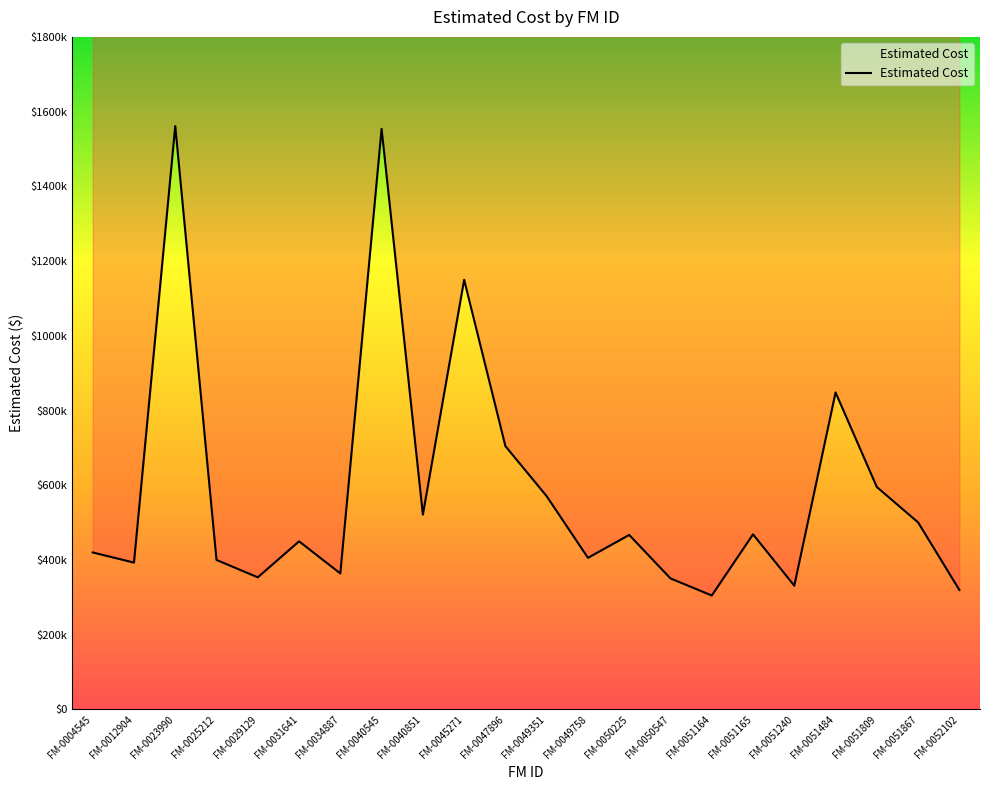

The chart shows a value of 331192 at FM-0051240. True or false?

True